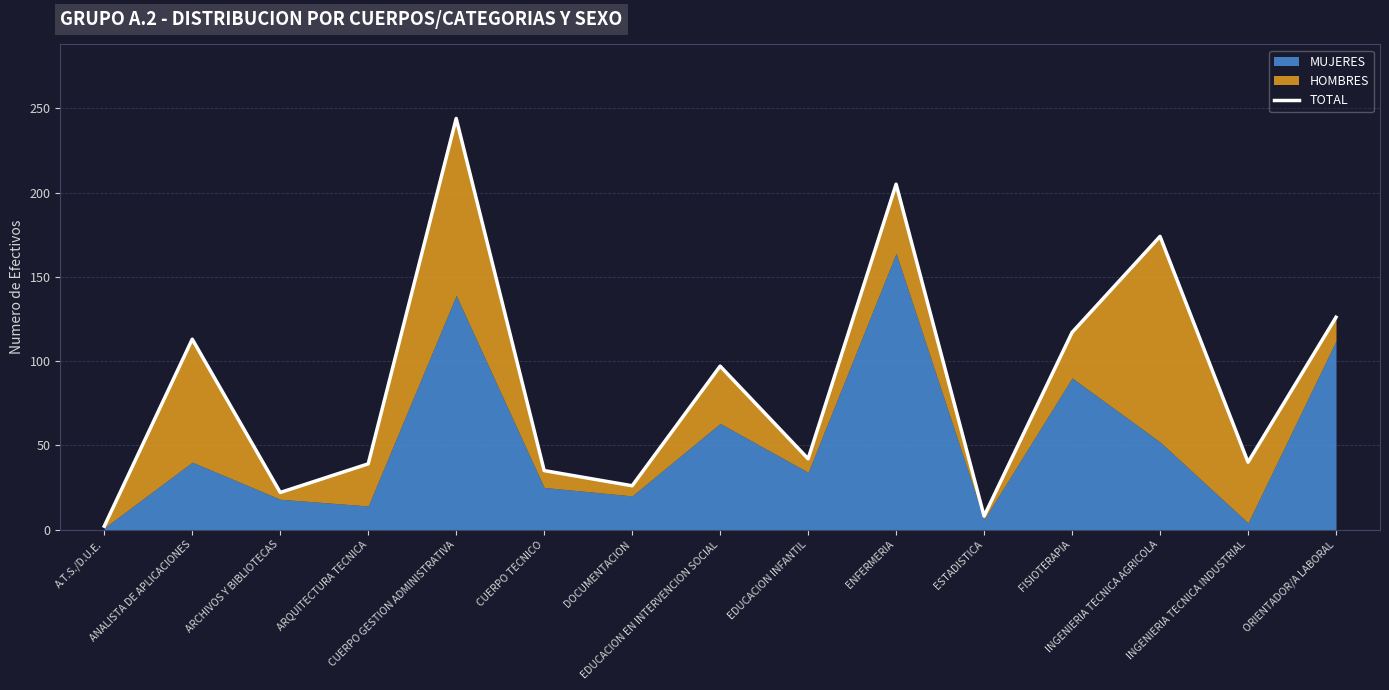

What is the label of the 6th point from the left?

CUERPO TECNICO